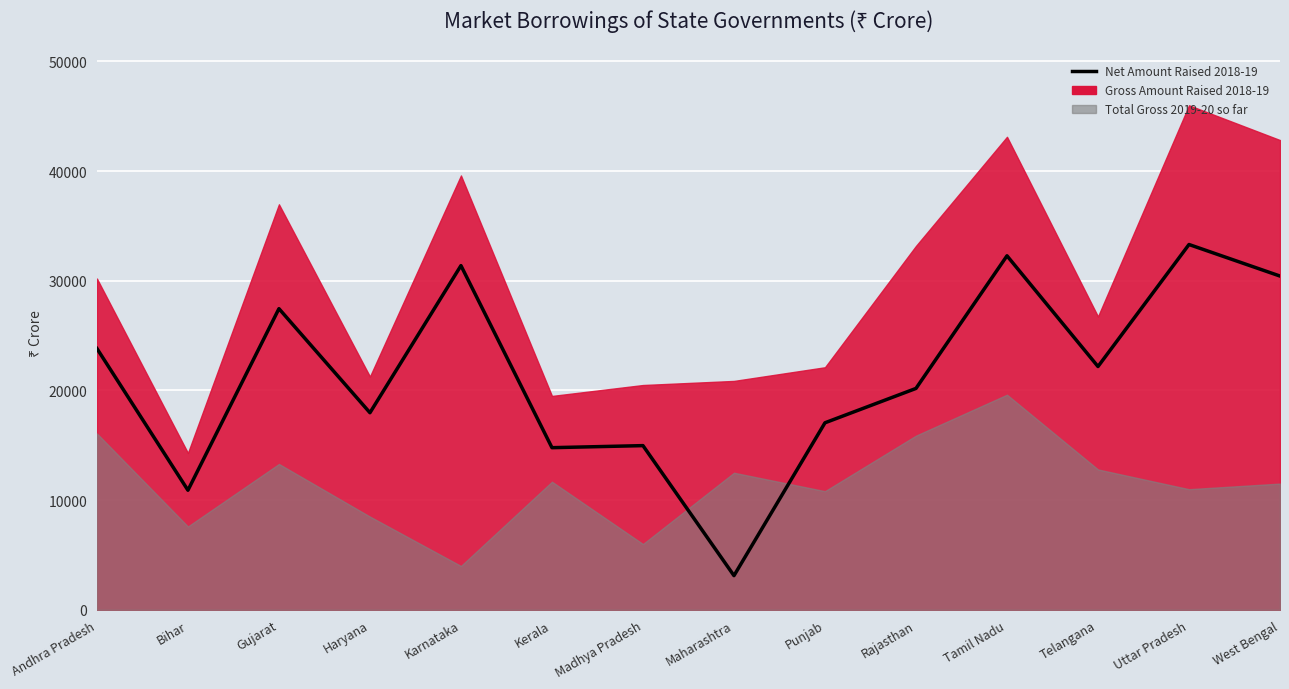

Where does the data first go above 22183?

Andhra Pradesh